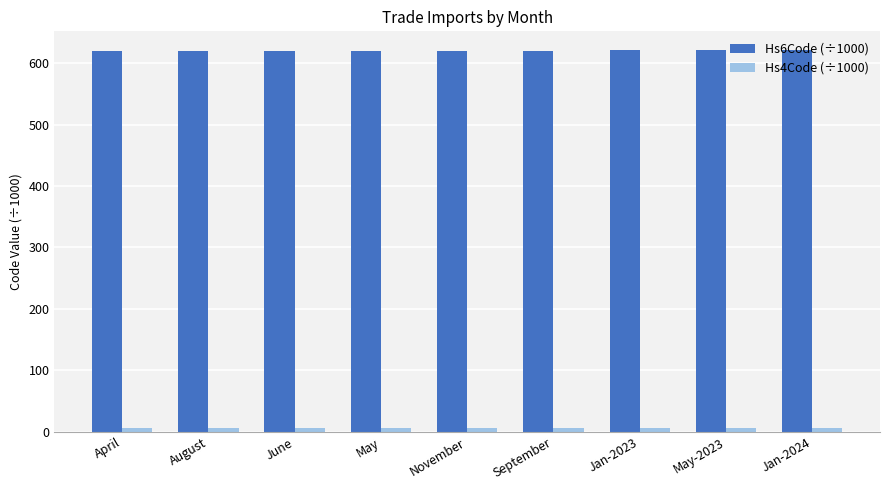

What is the value of the Hs6Code (÷1000) bar at the 5th from the left?

620.4